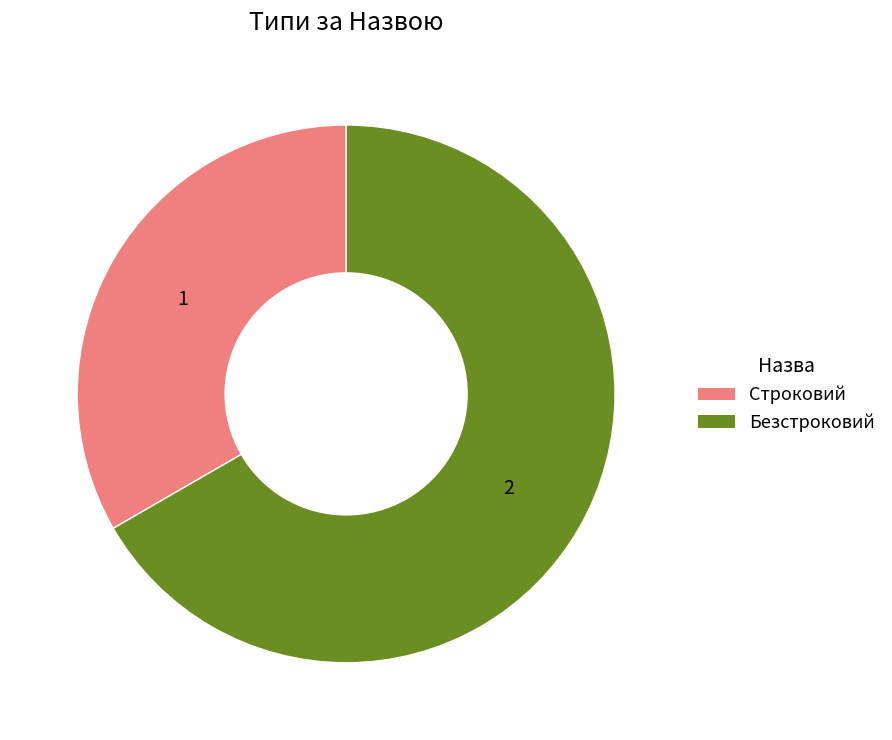

How many slices are in this pie chart?

2